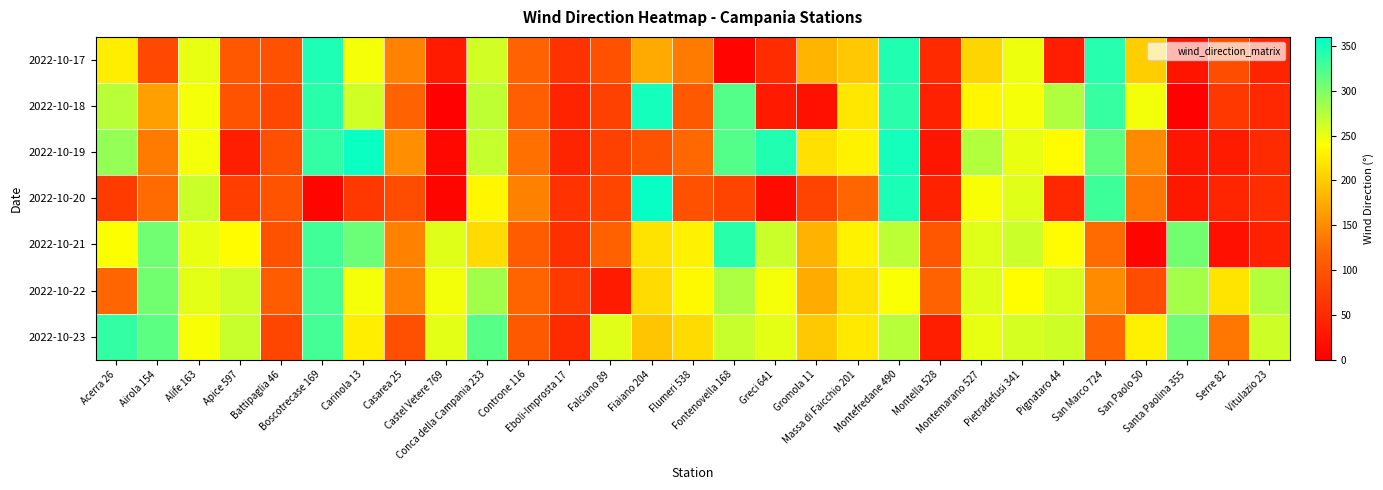

Reading right to left, extract all data points from this chart.

2022-10-17: Vitulazio 23=43	Serre 82=92	Santa Paolina 355=25	San Paolo 50=202	San Marco 724=342	Pignataro 44=37	Pietradefusi 341=248	Montemarano 527=207	Montella 528=50	Montefredane 490=344	Massa di Faicchio 201=197	Gromola 11=182	Greci 641=53	Fontenovella 168=5	Flumeri 538=137	Fiaiano 204=174	Falciano 89=96	Eboli-Improsta 17=60	Controne 116=116	Conca della Campania 233=261	Castel Vetere 769=33	Casarea 25=143	Carinola 13=245	Boscotrecase 169=346	Battipaglia 46=96	Apice 597=104	Alife 163=250	Airola 154=87	Acerra 26=227
2022-10-18: Vitulazio 23=48	Serre 82=67	Santa Paolina 355=2	San Paolo 50=246	San Marco 724=334	Pignataro 44=277	Pietradefusi 341=245	Montemarano 527=233	Montella 528=40	Montefredane 490=340	Massa di Faicchio 201=221	Gromola 11=20	Greci 641=32	Fontenovella 168=320	Flumeri 538=106	Fiaiano 204=350	Falciano 89=78	Eboli-Improsta 17=42	Controne 116=113	Conca della Campania 233=270	Castel Vetere 769=3	Casarea 25=116	Carinola 13=262	Boscotrecase 169=341	Battipaglia 46=84	Apice 597=99	Alife 163=245	Airola 154=165	Acerra 26=273
2022-10-19: Vitulazio 23=52	Serre 82=33	Santa Paolina 355=27	San Paolo 50=148	San Marco 724=314	Pignataro 44=237	Pietradefusi 341=250	Montemarano 527=276	Montella 528=27	Montefredane 490=350	Massa di Faicchio 201=230	Gromola 11=216	Greci 641=344	Fontenovella 168=320	Flumeri 538=121	Fiaiano 204=97	Falciano 89=78	Eboli-Improsta 17=43	Controne 116=128	Conca della Campania 233=267	Castel Vetere 769=11	Casarea 25=153	Carinola 13=355	Boscotrecase 169=336	Battipaglia 46=95	Apice 597=36	Alife 163=245	Airola 154=137	Acerra 26=290
2022-10-20: Vitulazio 23=54	Serre 82=44	Santa Paolina 355=29	San Paolo 50=133	San Marco 724=331	Pignataro 44=48	Pietradefusi 341=255	Montemarano 527=243	Montella 528=41	Montefredane 490=347	Massa di Faicchio 201=119	Gromola 11=80	Greci 641=14	Fontenovella 168=81	Flumeri 538=96	Fiaiano 204=356	Falciano 89=82	Eboli-Improsta 17=60	Controne 116=142	Conca della Campania 233=234	Castel Vetere 769=7	Casarea 25=92	Carinola 13=65	Boscotrecase 169=7	Battipaglia 46=99	Apice 597=74	Alife 163=265	Airola 154=124	Acerra 26=71
2022-10-21: Vitulazio 23=40	Serre 82=20	Santa Paolina 355=306	San Paolo 50=7	San Marco 724=125	Pignataro 44=237	Pietradefusi 341=265	Montemarano 527=254	Montella 528=102	Montefredane 490=271	Massa di Faicchio 201=230	Gromola 11=181	Greci 641=264	Fontenovella 168=341	Flumeri 538=230	Fiaiano 204=218	Falciano 89=115	Eboli-Improsta 17=57	Controne 116=109	Conca della Campania 233=212	Castel Vetere 769=255	Casarea 25=142	Carinola 13=310	Boscotrecase 169=329	Battipaglia 46=97	Apice 597=238	Alife 163=250	Airola 154=307	Acerra 26=241
2022-10-22: Vitulazio 23=275	Serre 82=219	Santa Paolina 355=282	San Paolo 50=91	San Marco 724=150	Pignataro 44=258	Pietradefusi 341=239	Montemarano 527=255	Montella 528=116	Montefredane 490=242	Massa di Faicchio 201=218	Gromola 11=175	Greci 641=244	Fontenovella 168=278	Flumeri 538=236	Fiaiano 204=212	Falciano 89=33	Eboli-Improsta 17=69	Controne 116=118	Conca della Campania 233=284	Castel Vetere 769=246	Casarea 25=143	Carinola 13=244	Boscotrecase 169=326	Battipaglia 46=109	Apice 597=262	Alife 163=253	Airola 154=306	Acerra 26=119
2022-10-23: Vitulazio 23=263	Serre 82=134	Santa Paolina 355=307	San Paolo 50=228	San Marco 724=119	Pignataro 44=263	Pietradefusi 341=260	Montemarano 527=250	Montella 528=37	Montefredane 490=274	Massa di Faicchio 201=223	Gromola 11=198	Greci 641=252	Fontenovella 168=266	Flumeri 538=212	Fiaiano 204=195	Falciano 89=255	Eboli-Improsta 17=52	Controne 116=106	Conca della Campania 233=319	Castel Vetere 769=253	Casarea 25=94	Carinola 13=227	Boscotrecase 169=328	Battipaglia 46=83	Apice 597=266	Alife 163=243	Airola 154=317	Acerra 26=336